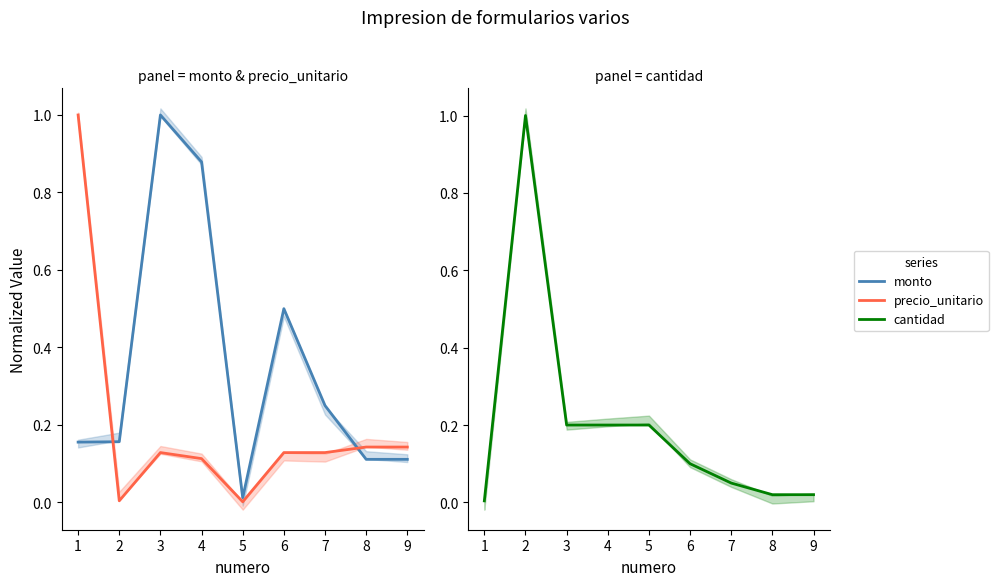

What is the difference between the highest and lowest values at 4?

0.8